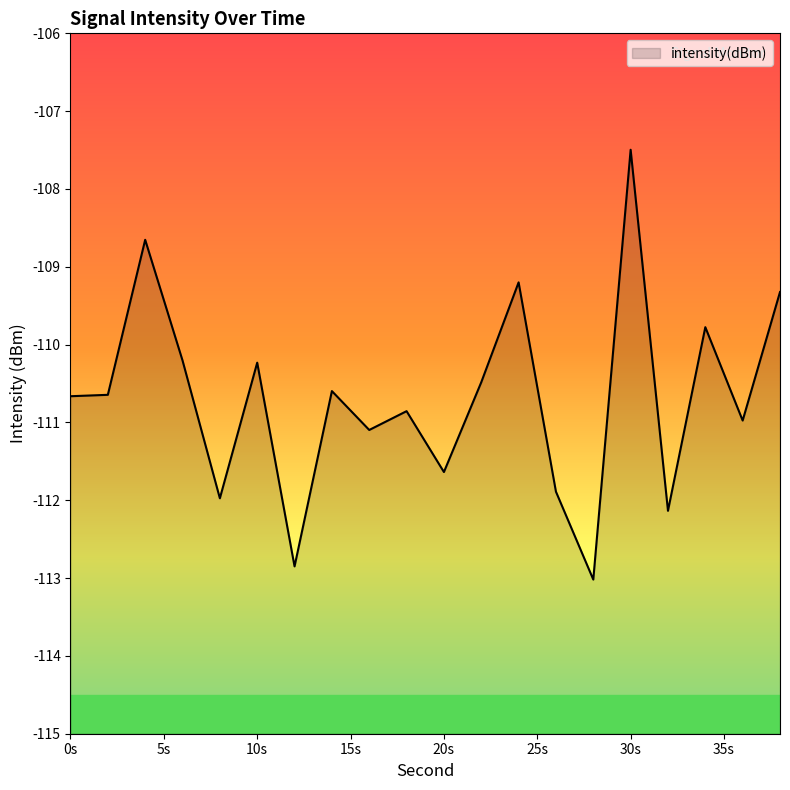

At which category does the data reach its first local peak?

4